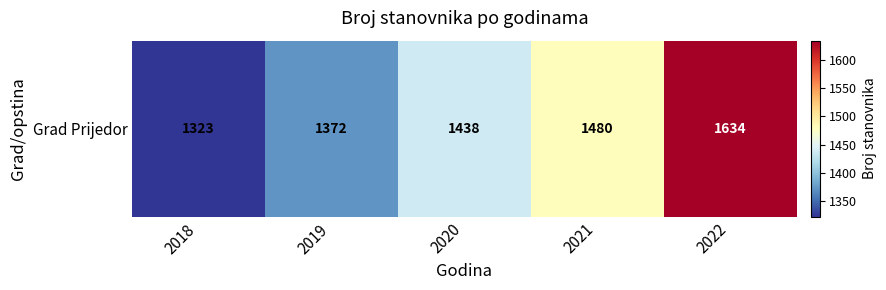

Where is the data nearest to the value 1478?

2021